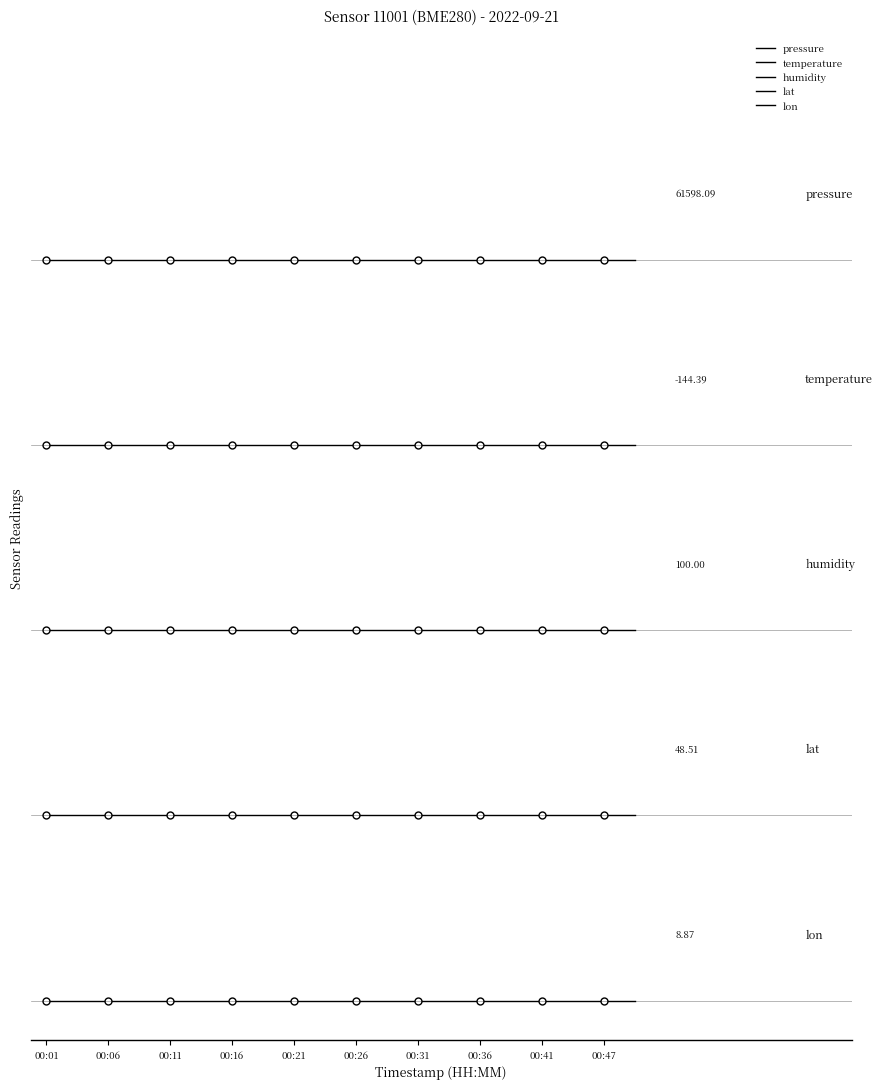

Does the chart display data point markers on the line(s)?

No